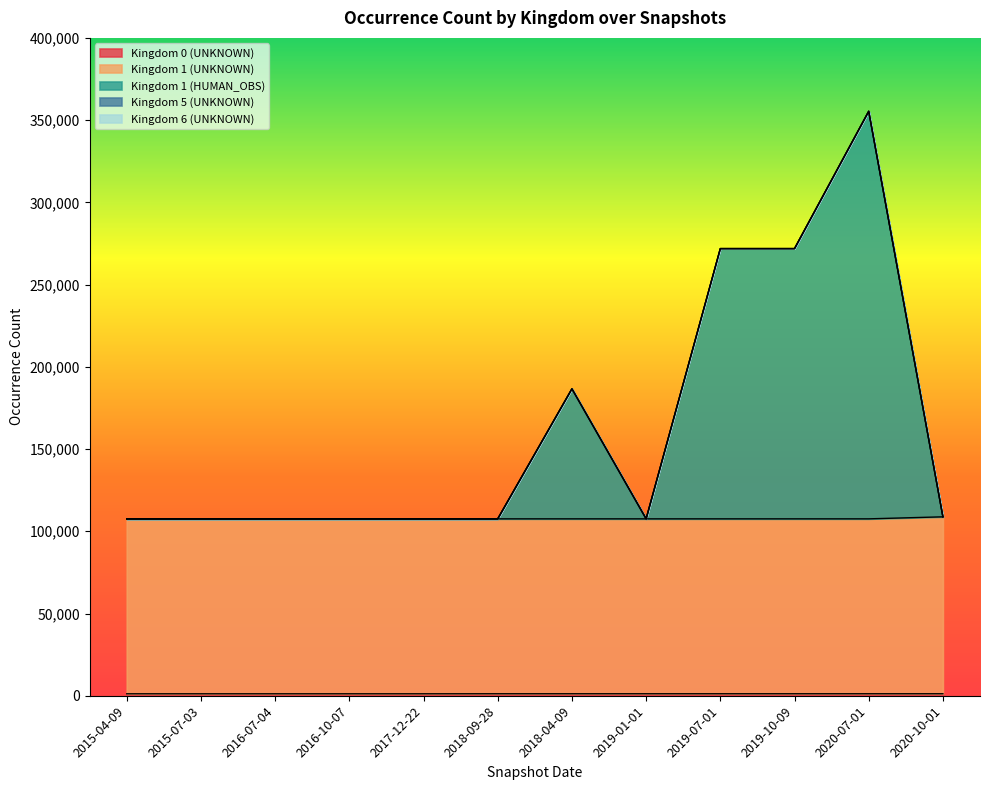

At which category is the sum across all series the highest?

2020-07-01